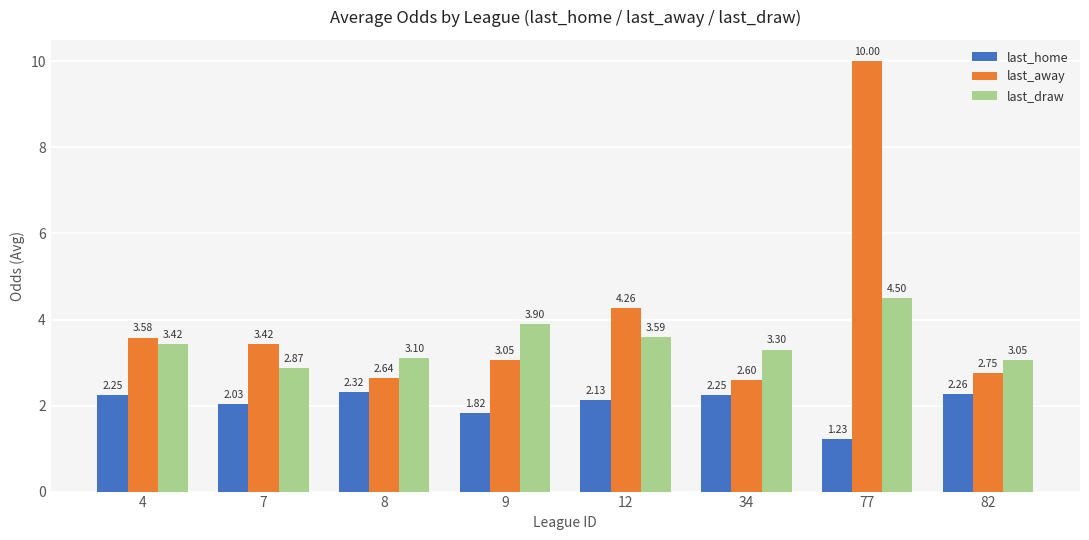

What is the difference between the last_home values at 9 and 12?

0.3